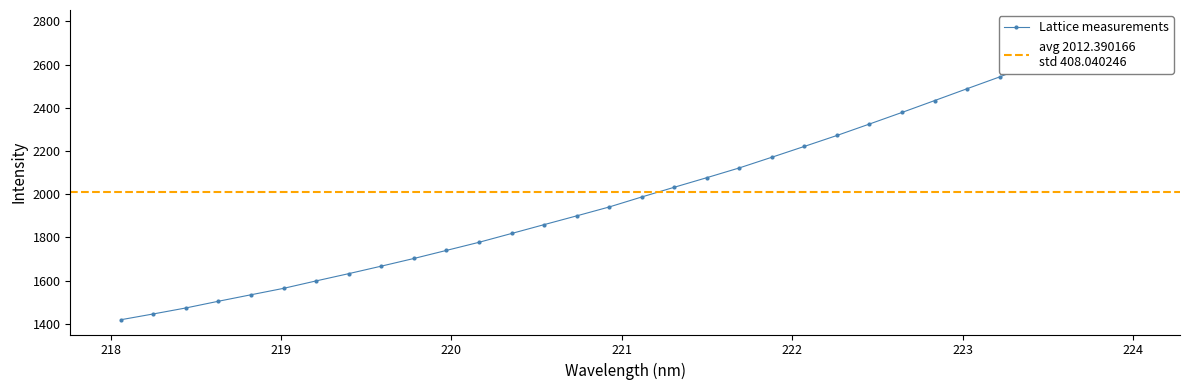

How many lines are shown in the chart?

1